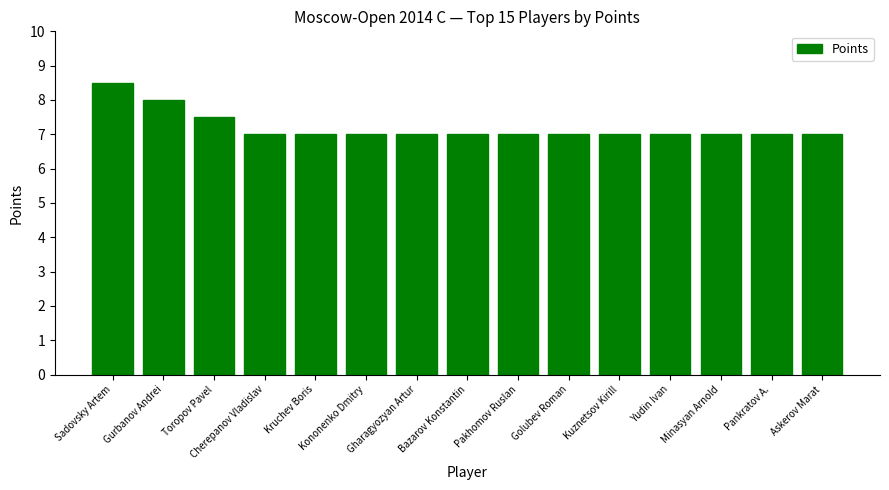

True or false: the data shows 10.7 at Toropov Pavel.

False